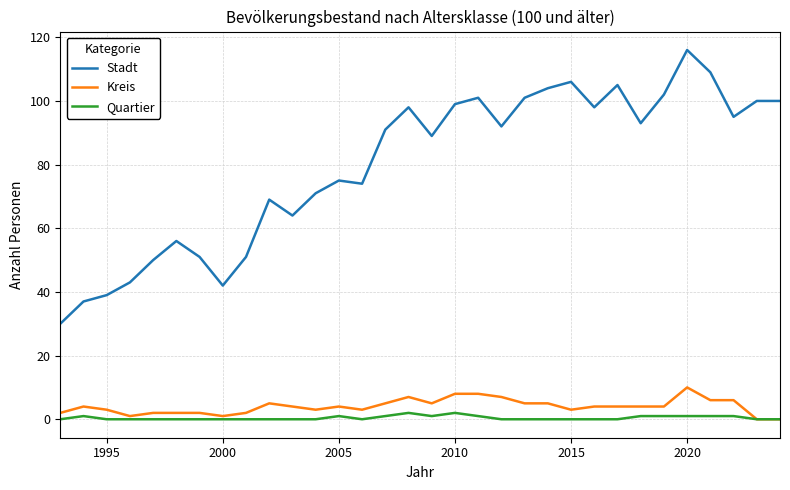

Does the chart display data point markers on the line(s)?

No